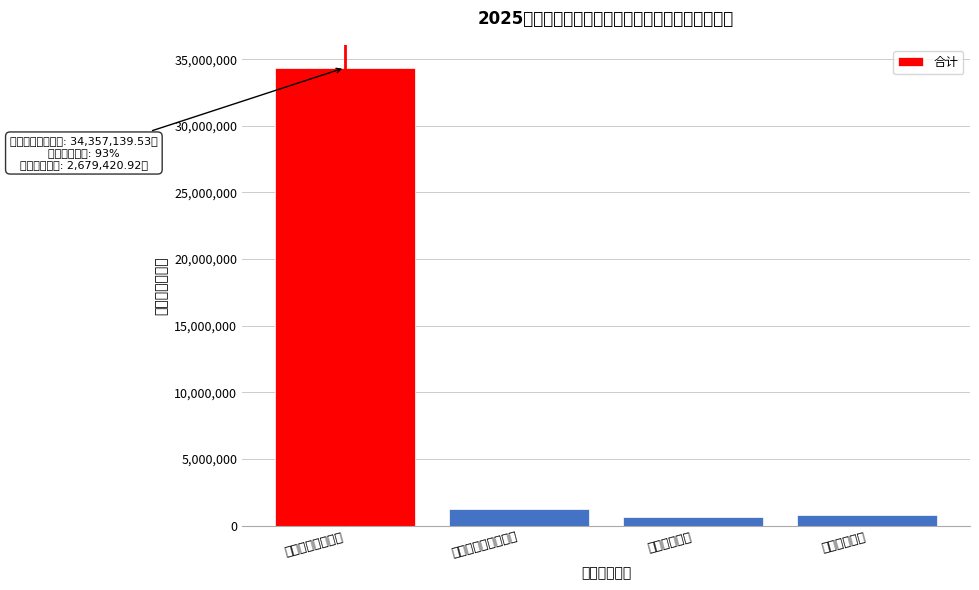

Reading right to left, extract all data points from this chart.

住房保障支出=814758.5	卫生健康支出=643321.4	社会保障和就业支出=1221341.1	一般公共服务支出=34357139.5